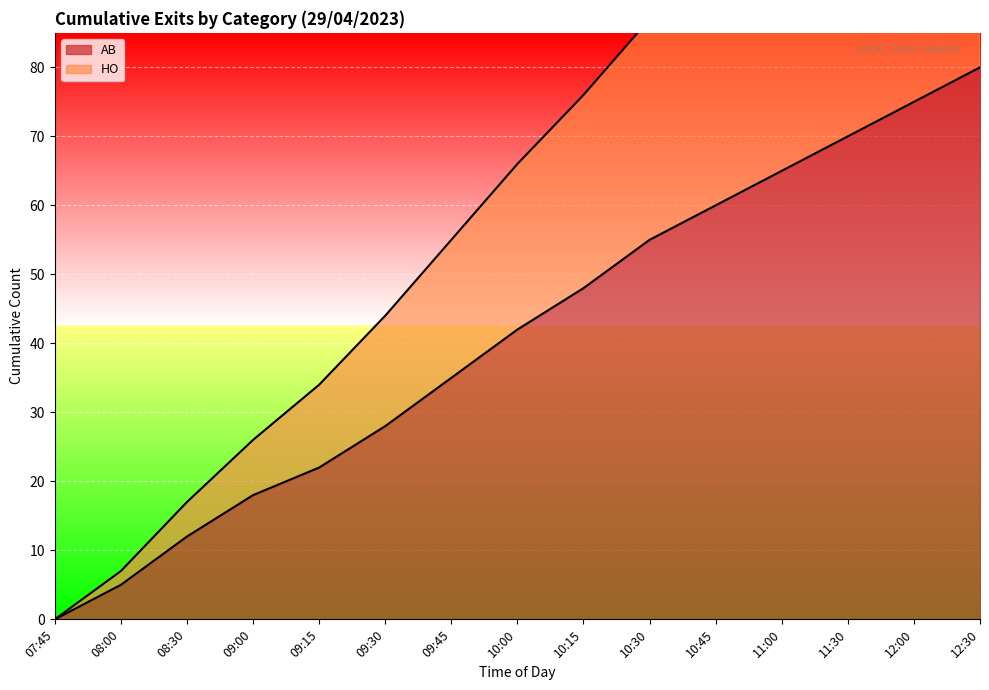

What is the label of the 10th point from the left?

10:30